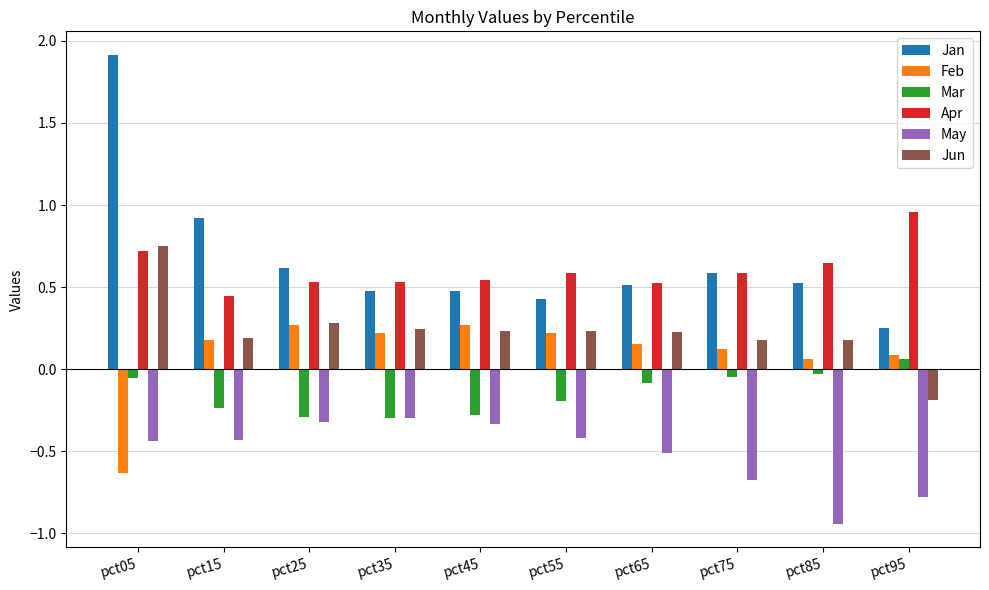

Where does the Feb series first go above 0?

pct15